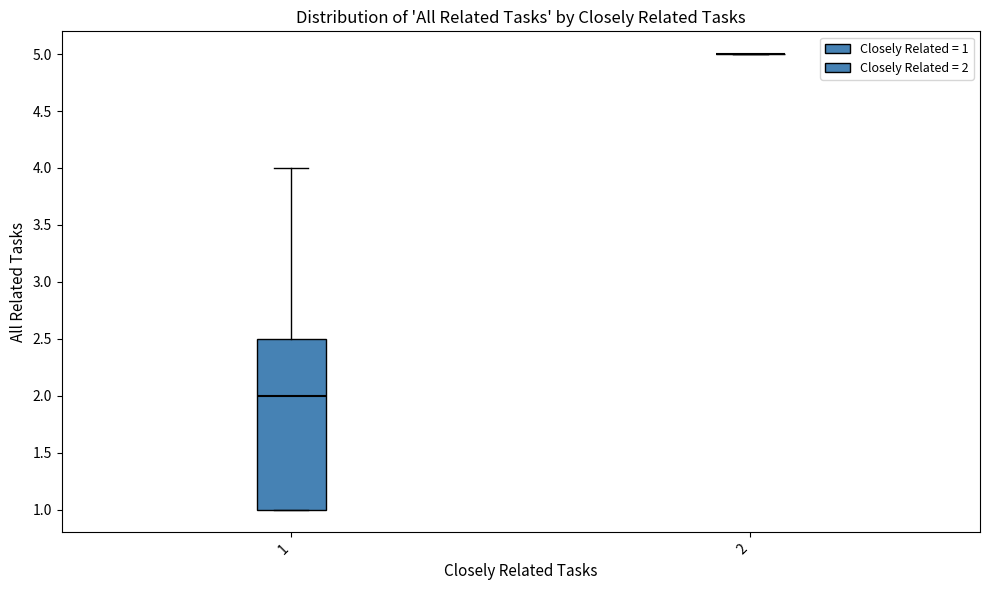

Reading left to right, read every box against the y-axis: the position of its median line, the range the box covers, and the ends of its whiskers. The values are not printed on the chart, so give them approximately, as read against the axis.

1: median 2.0, box 1.0 to 2.5, whiskers 1.0 to 4.0
2: box collapsed to a line at 5.0, whiskers 5.0 to 5.0